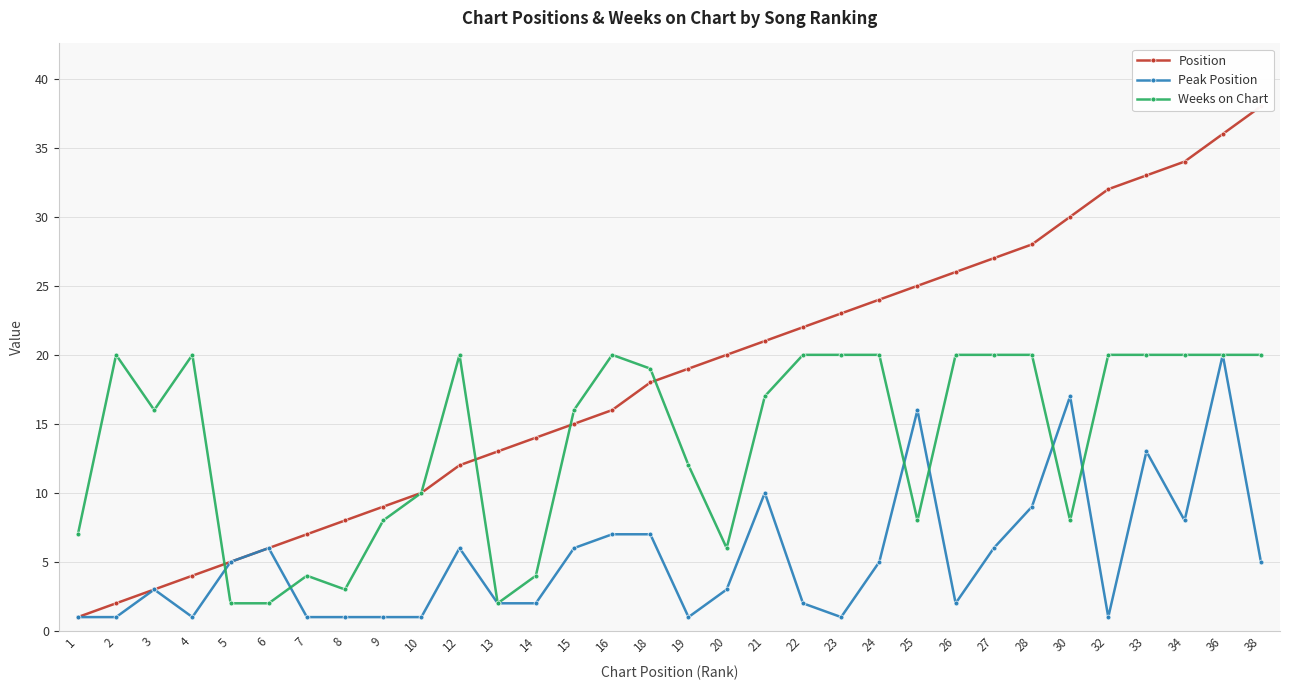

How many lines are shown in the chart?

3